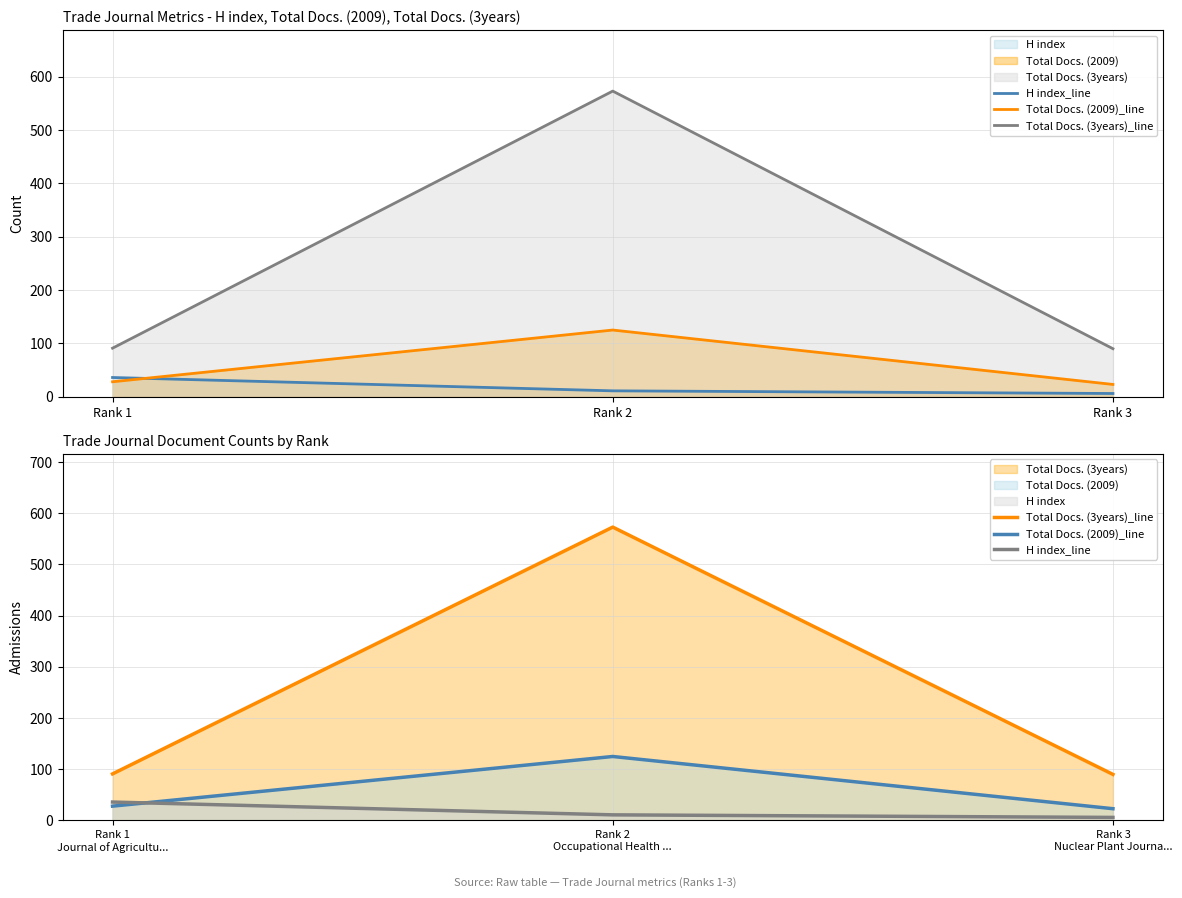

What is the highest value of the Total Docs. (3years)_line series?

573